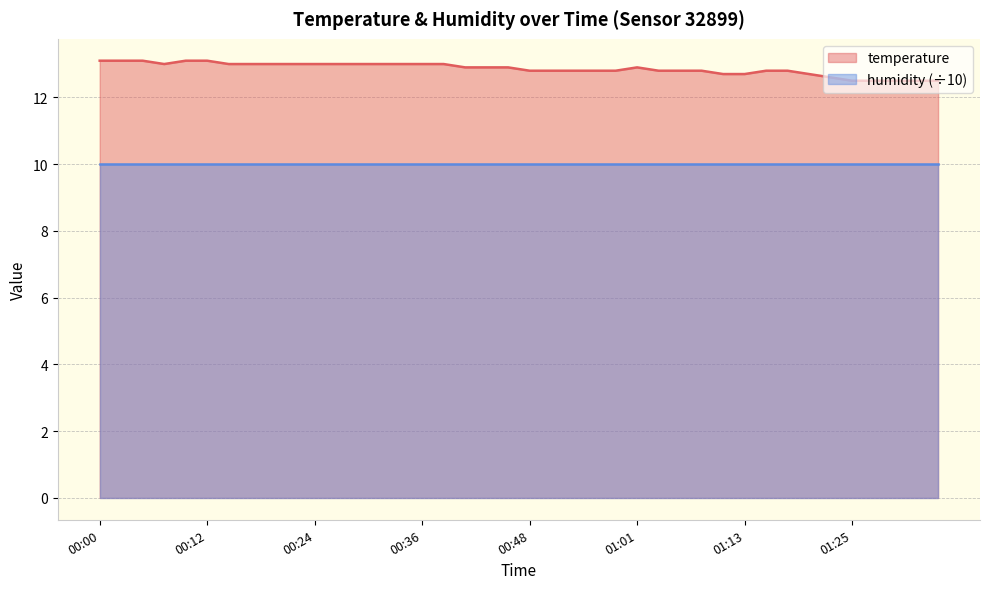

Where is the data nearest to the value 12?

01:25